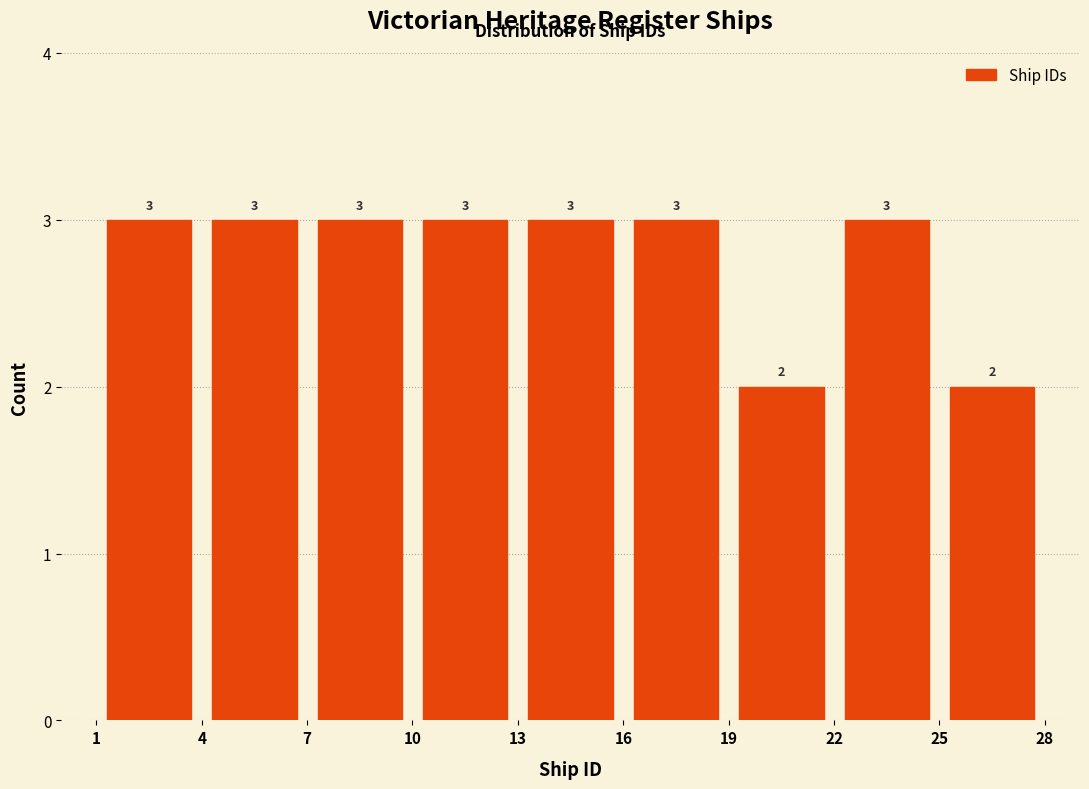

Reading left to right, list every bar in this chart as the range it spans on the x-axis followed by its height.

1 to 4: 3
4 to 7: 3
7 to 10: 3
10 to 13: 3
13 to 16: 3
16 to 19: 3
19 to 22: 2
22 to 25: 3
25 to 28: 2